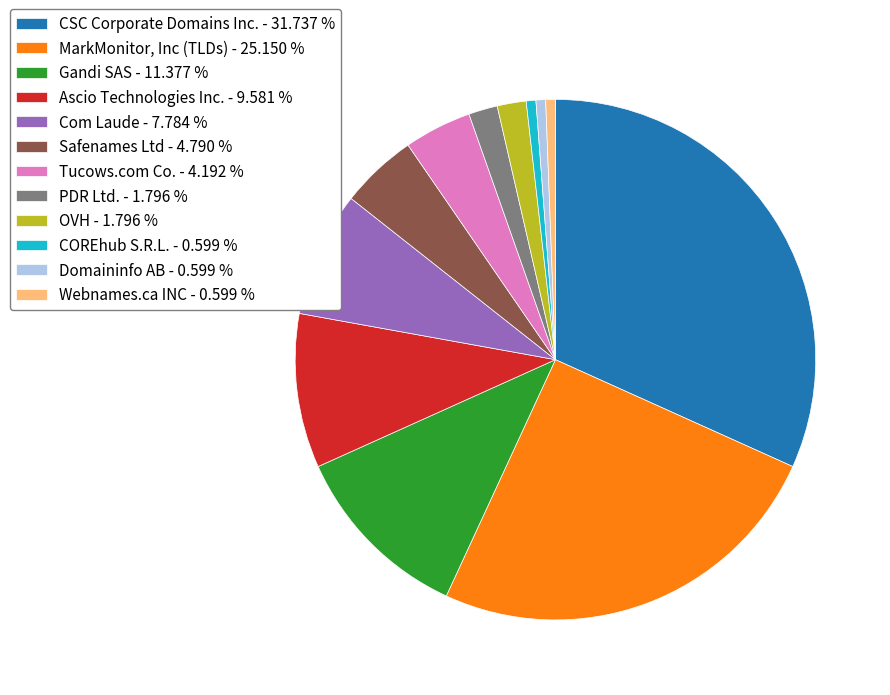

Is there any slice that represents more than half of the pie?

No